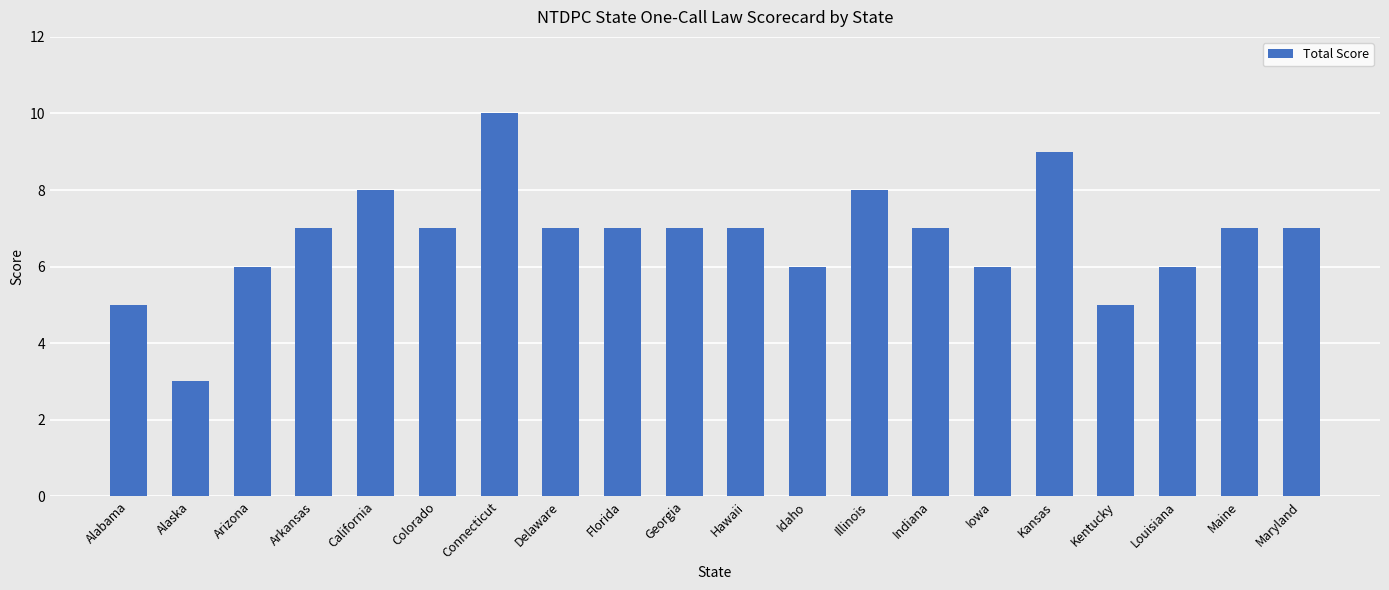

How many bars are there in total?

20